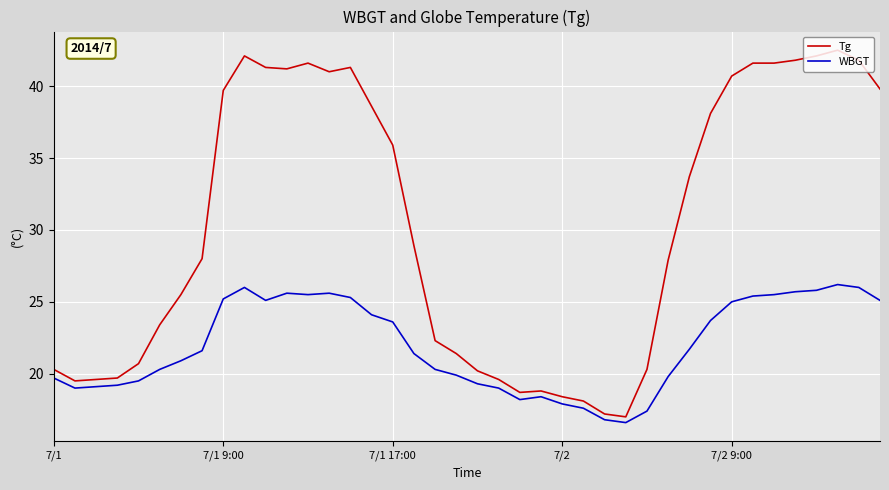

What is the sum of all WBGT values?

878.0